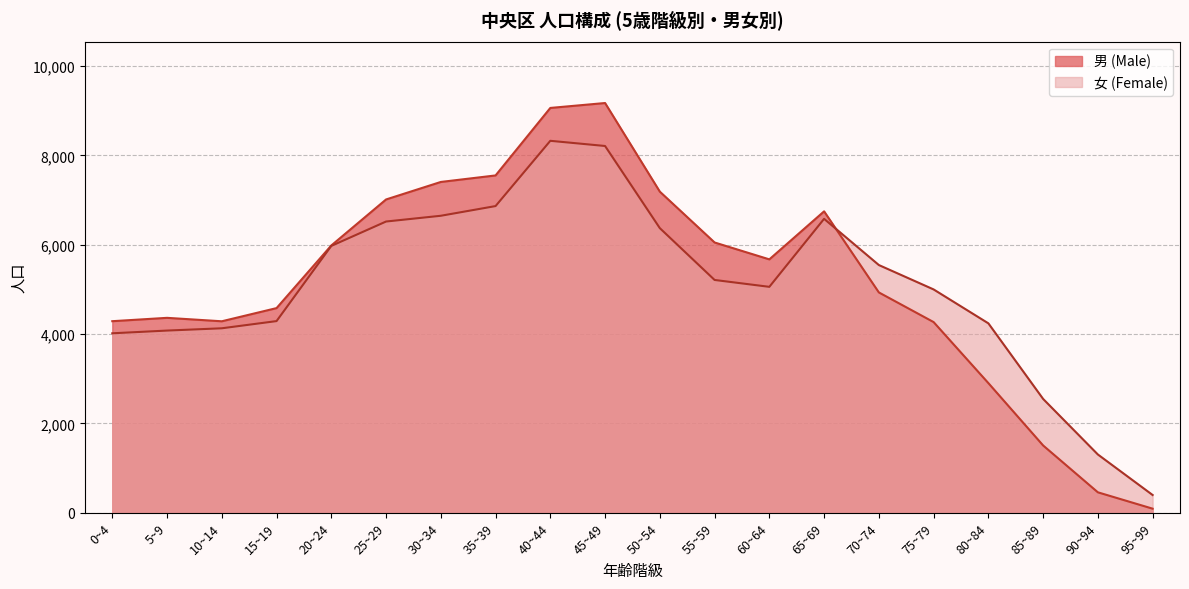

What is the difference between the maximum and second lowest values in the 男 (Male) series?

8715